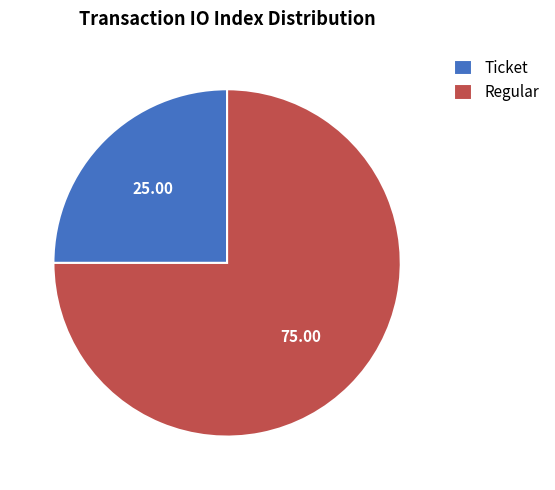

Which category has the smallest portion of the pie?

Ticket